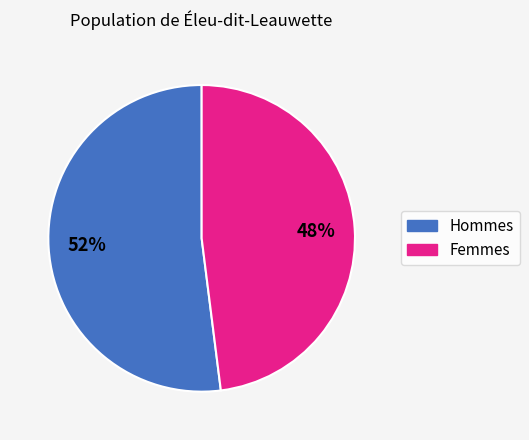

To the nearest percent, what is the difference between the largest and smallest slice percentages?

4%